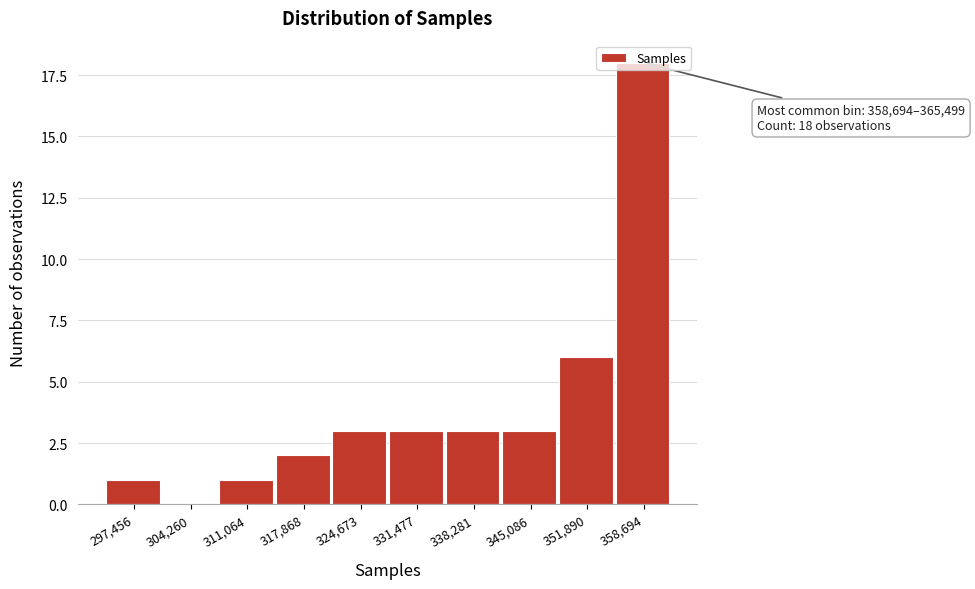

Which category has the highest value across all series?

358,694